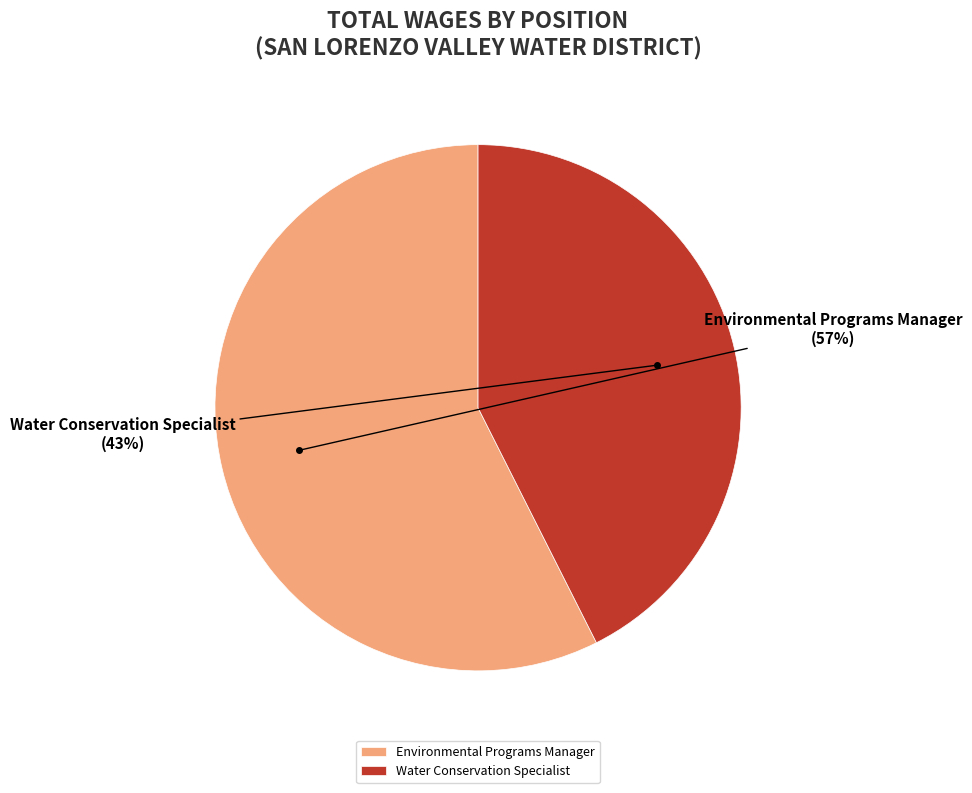

Which category accounts for the majority?

Environmental Programs Manager